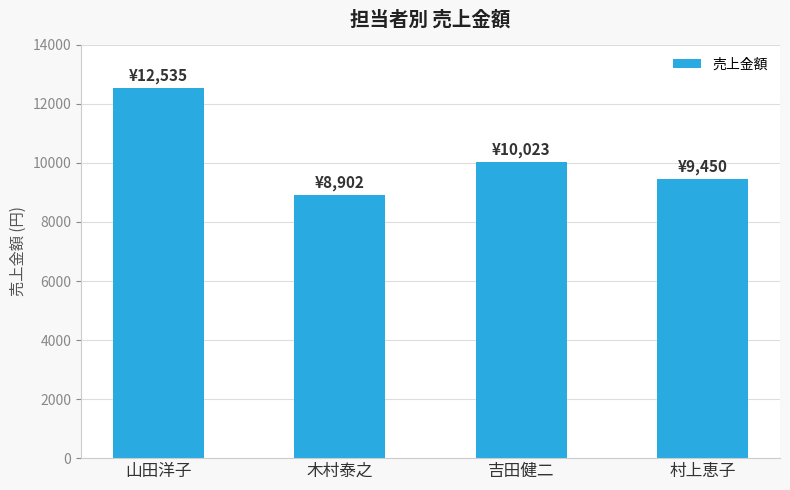

Rank the categories by value from highest to lowest.

山田洋子, 吉田健二, 村上恵子, 木村泰之